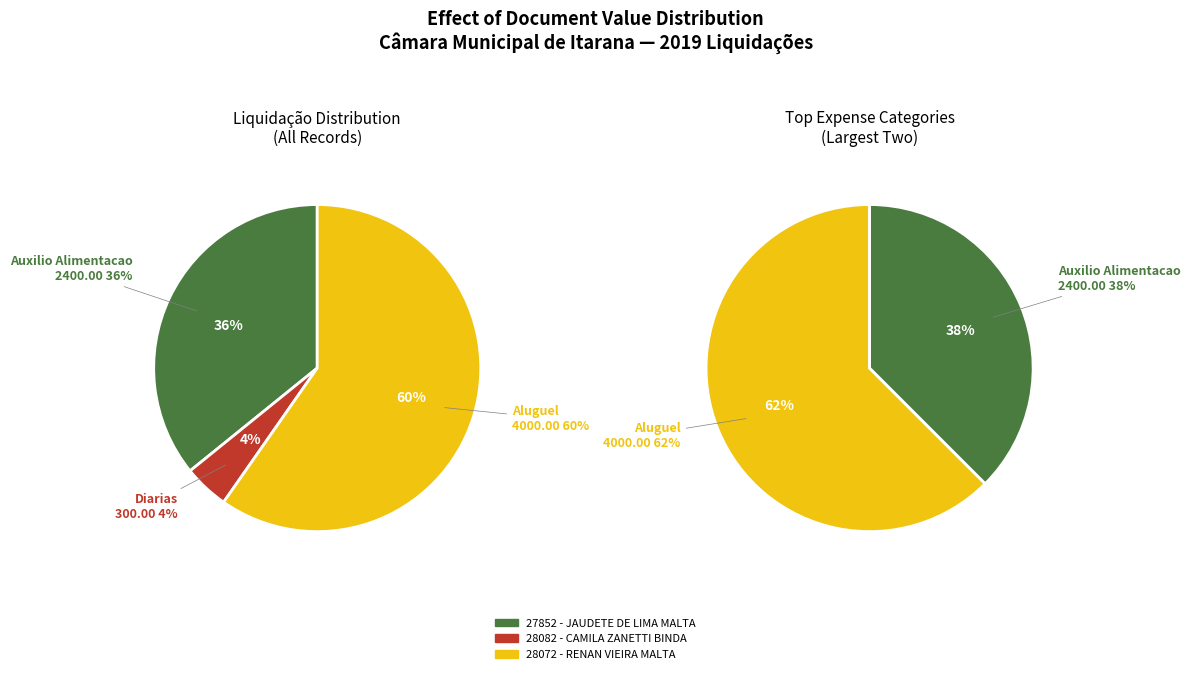

Between 28082 - CAMILA ZANETTI BINDA and 27852 - JAUDETE DE LIMA MALTA, which is larger?

27852 - JAUDETE DE LIMA MALTA